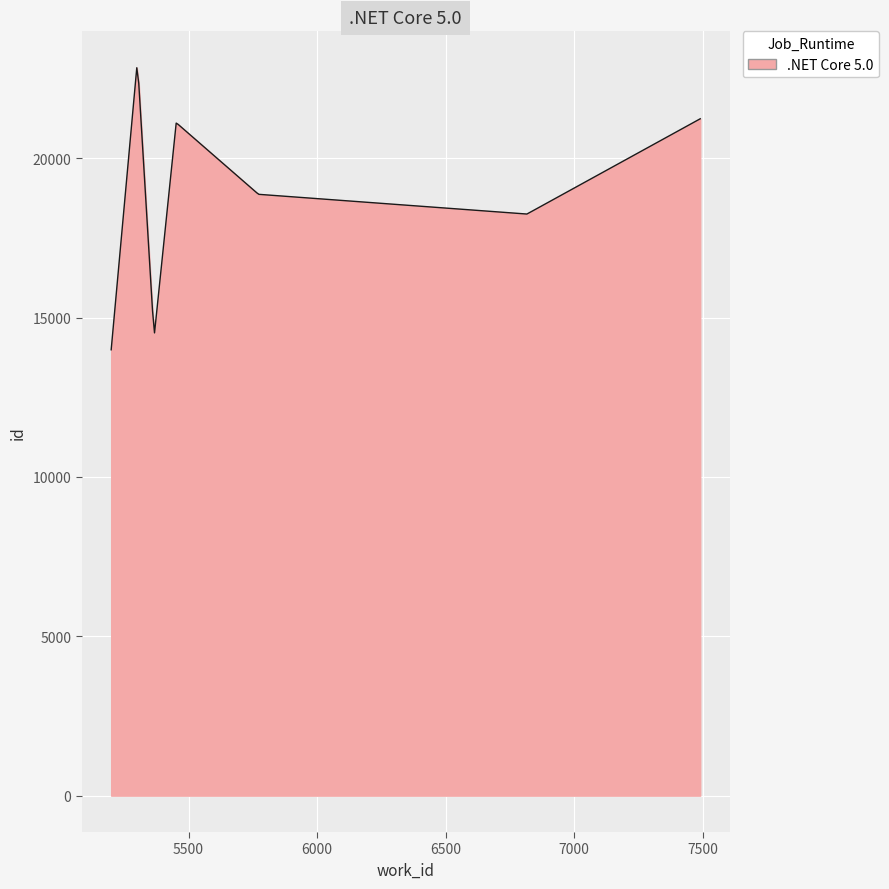

True or false: there are more than 0 points higher than both neighbors.

True